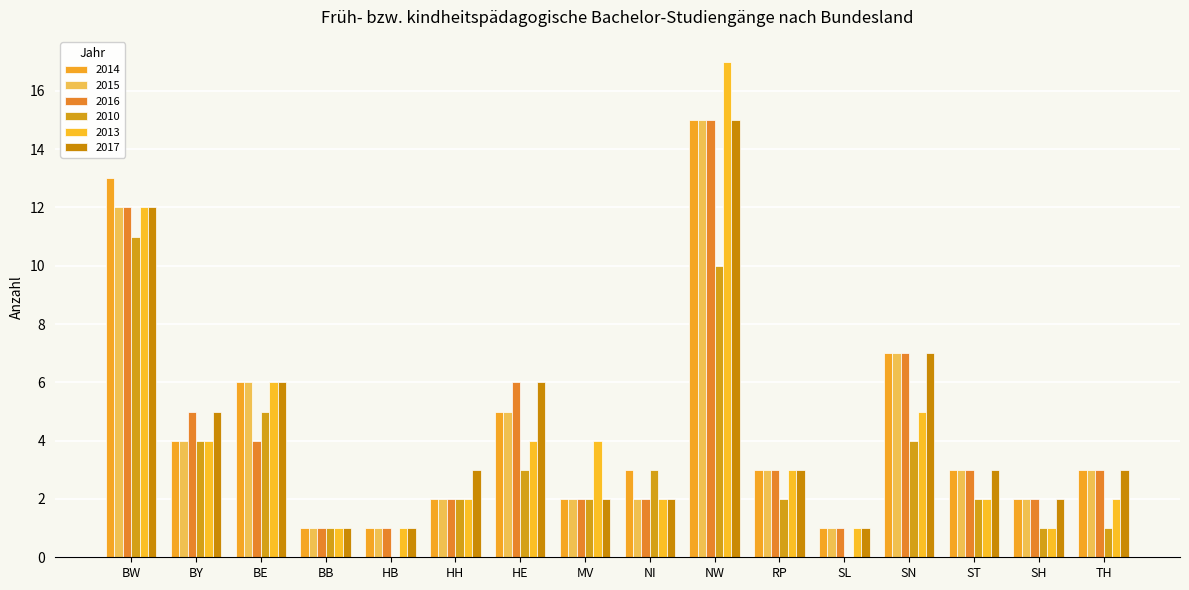

How many groups of bars are there?

16